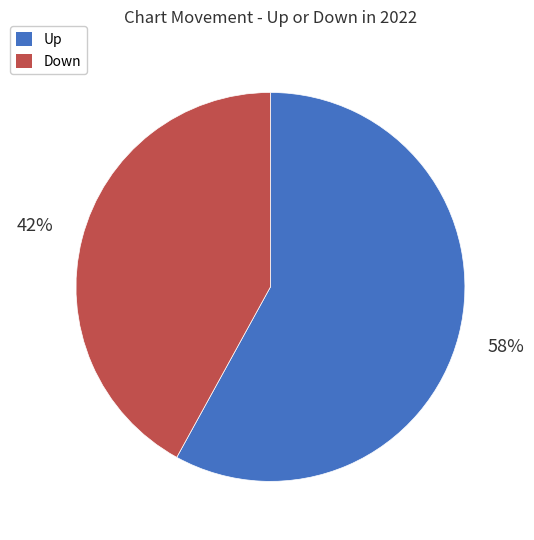

To the nearest percent, what percentage of the pie is Down?

42%